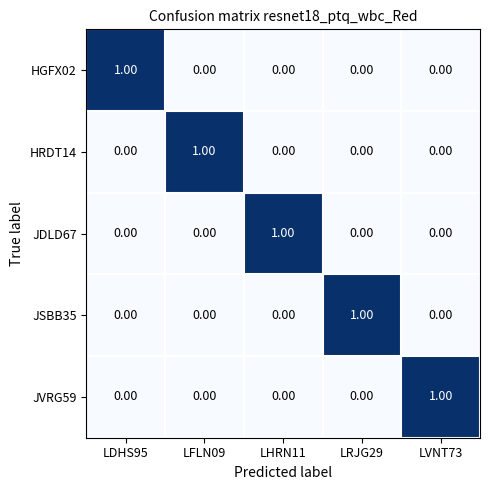

At how many categories does at least one series exceed 0?

5